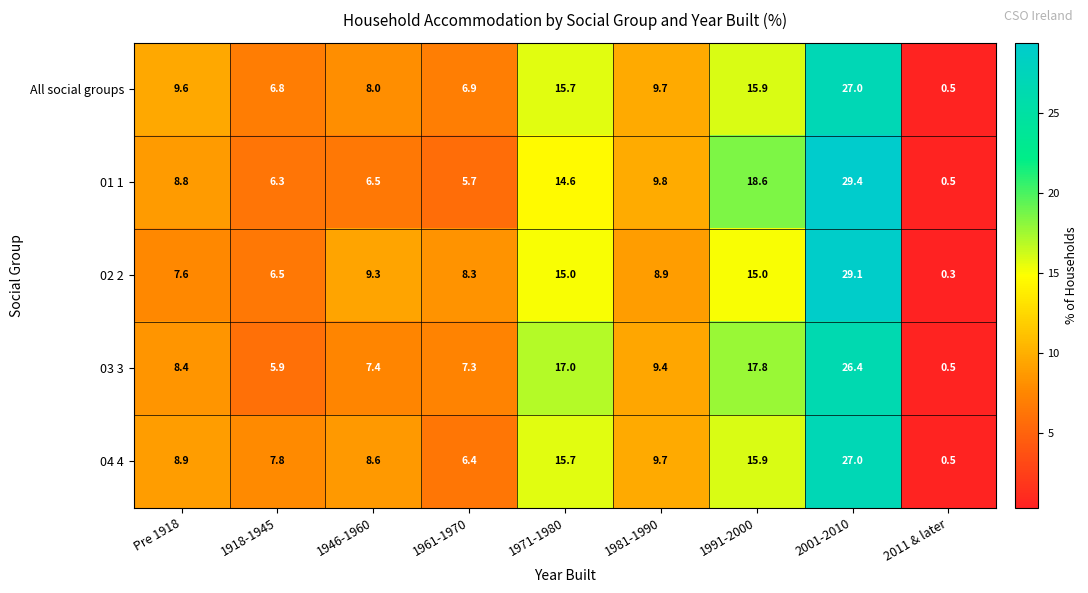

What is the total value across all series at 1981-1990?

47.5